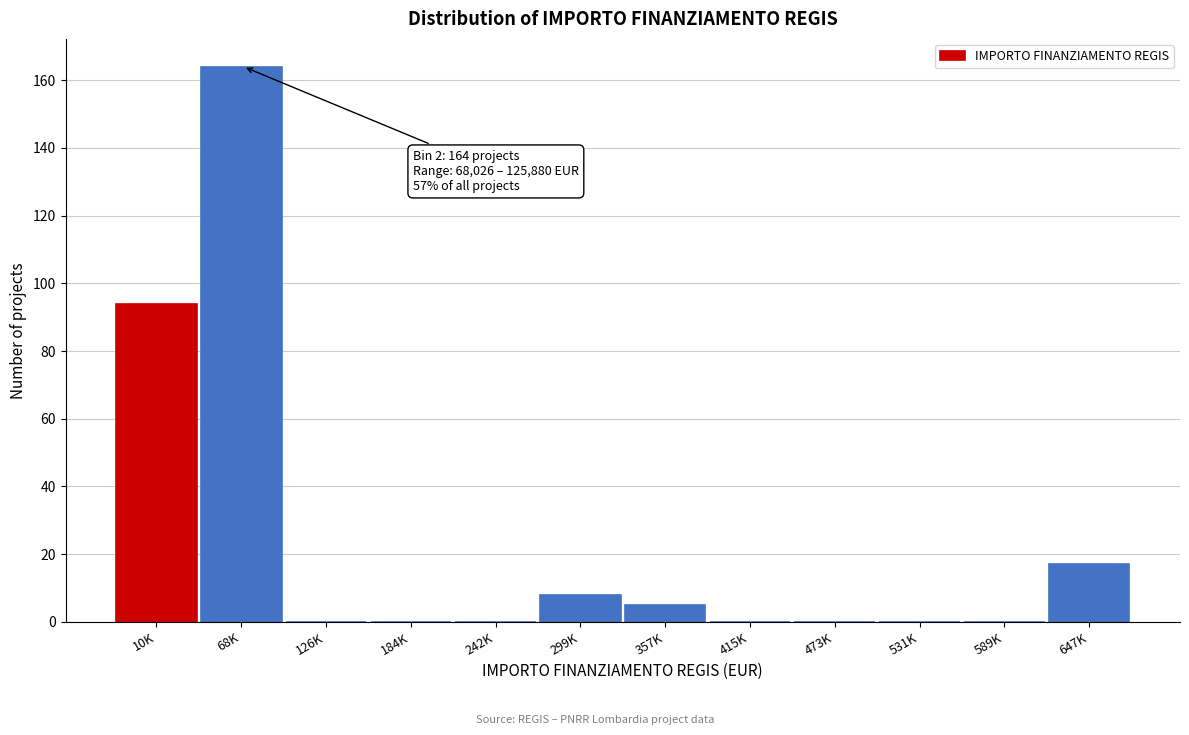

Reading left to right, transcribe all the data shown in this chart.

10K=94	68K=164	126K=0	184K=0	242K=0	299K=8	357K=5	415K=0	473K=0	531K=0	589K=0	647K=17